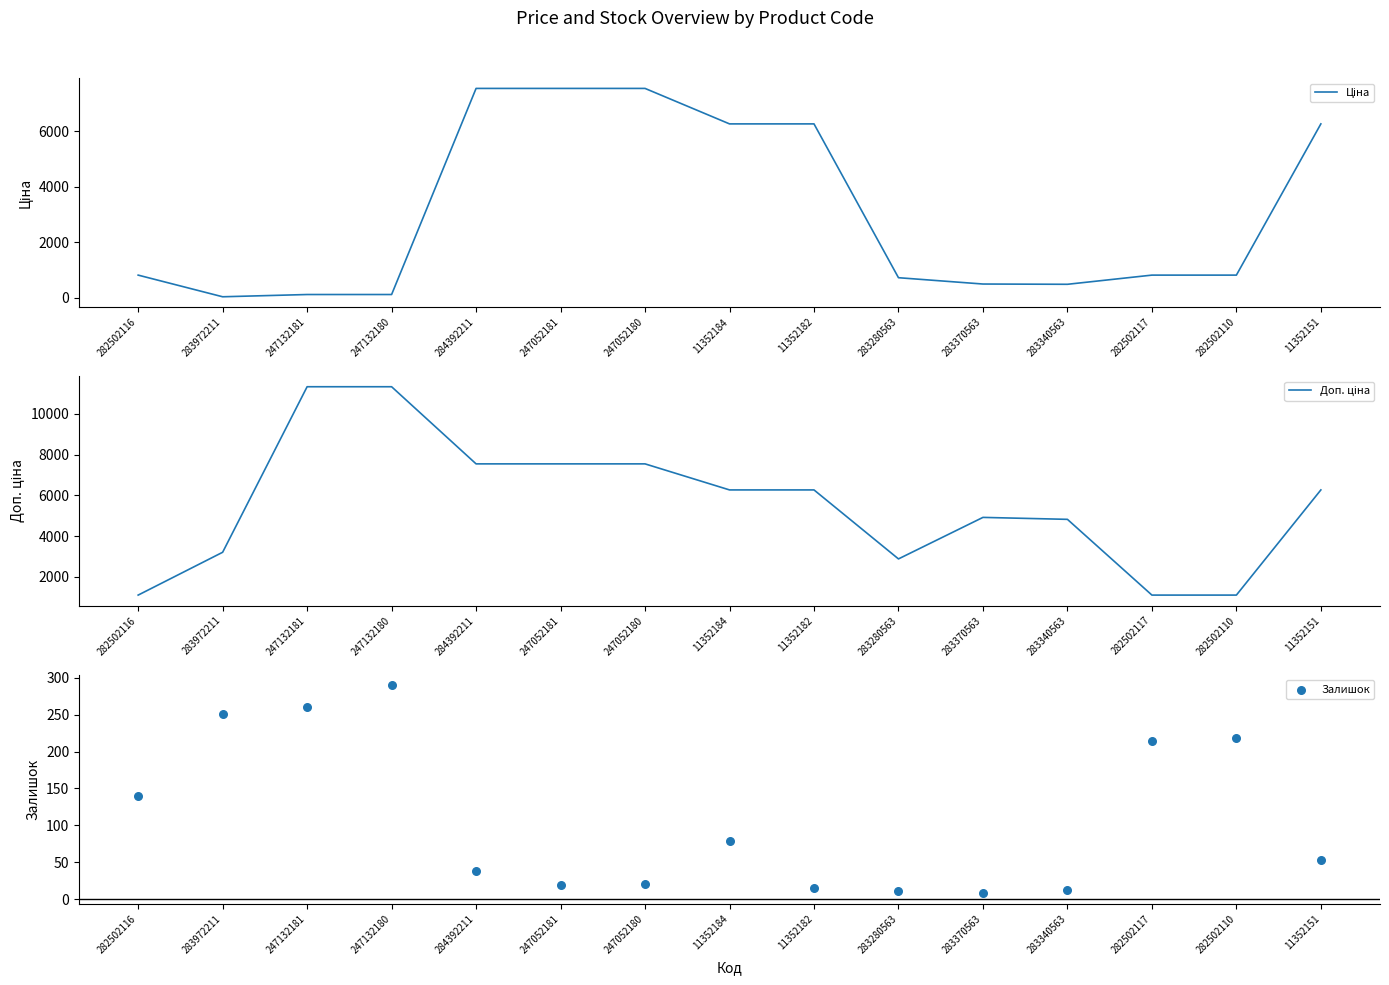

Which series reaches the minimum Y coordinate?

Залишок